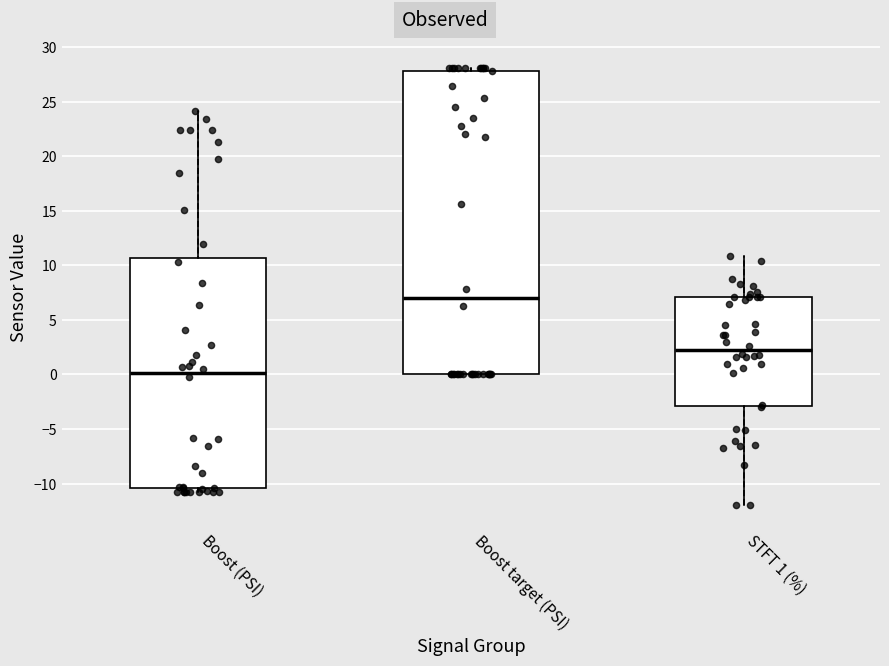

Reading left to right, transcribe this box plot: for each box, give where its median line is, the range the box spans, and where its two whiskers end, as read against the y-axis. The values are not printed on the chart, so give them approximately, as read against the axis.

Boost (PSI): median 0.0, box -10.5 to 10.5, whiskers -11.0 to 24.0
Boost target (PSI): median 7.0, box 0.0 to 28.0, whiskers 0.0 to 28.0 (just above the box's upper edge)
STFT 1 (%): median 2.5, box -3.0 to 7.0, whiskers -12.0 to 11.0